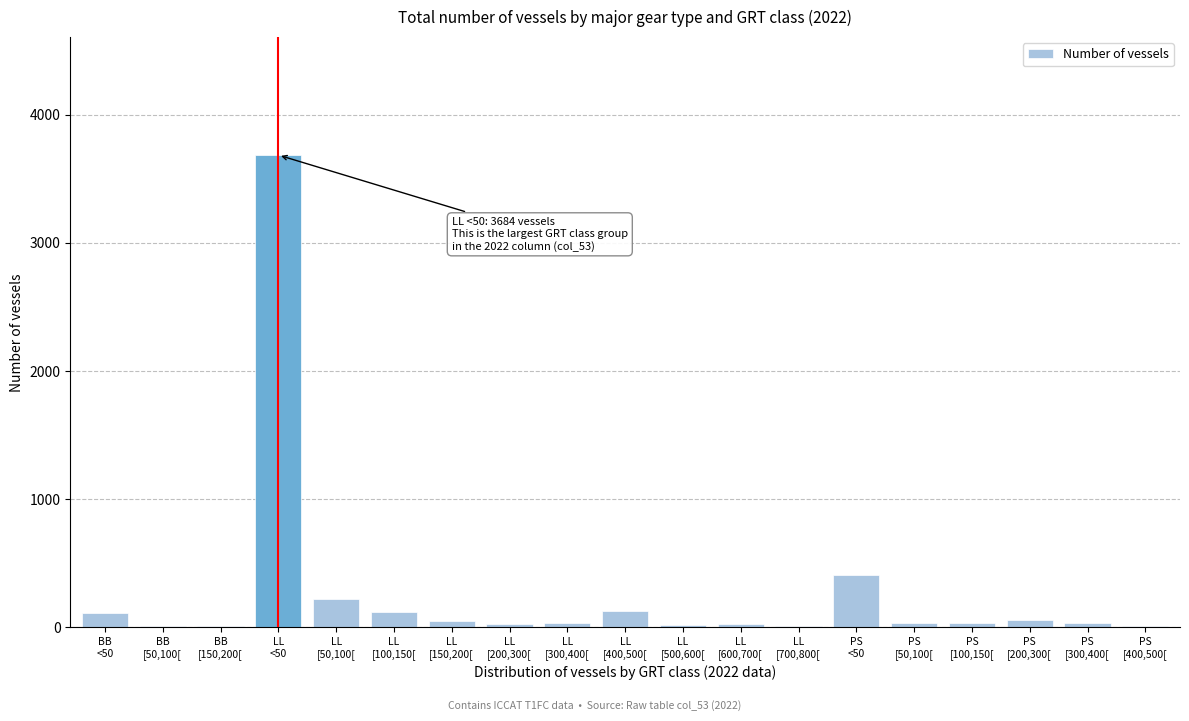

What is the sum of all values?

5026